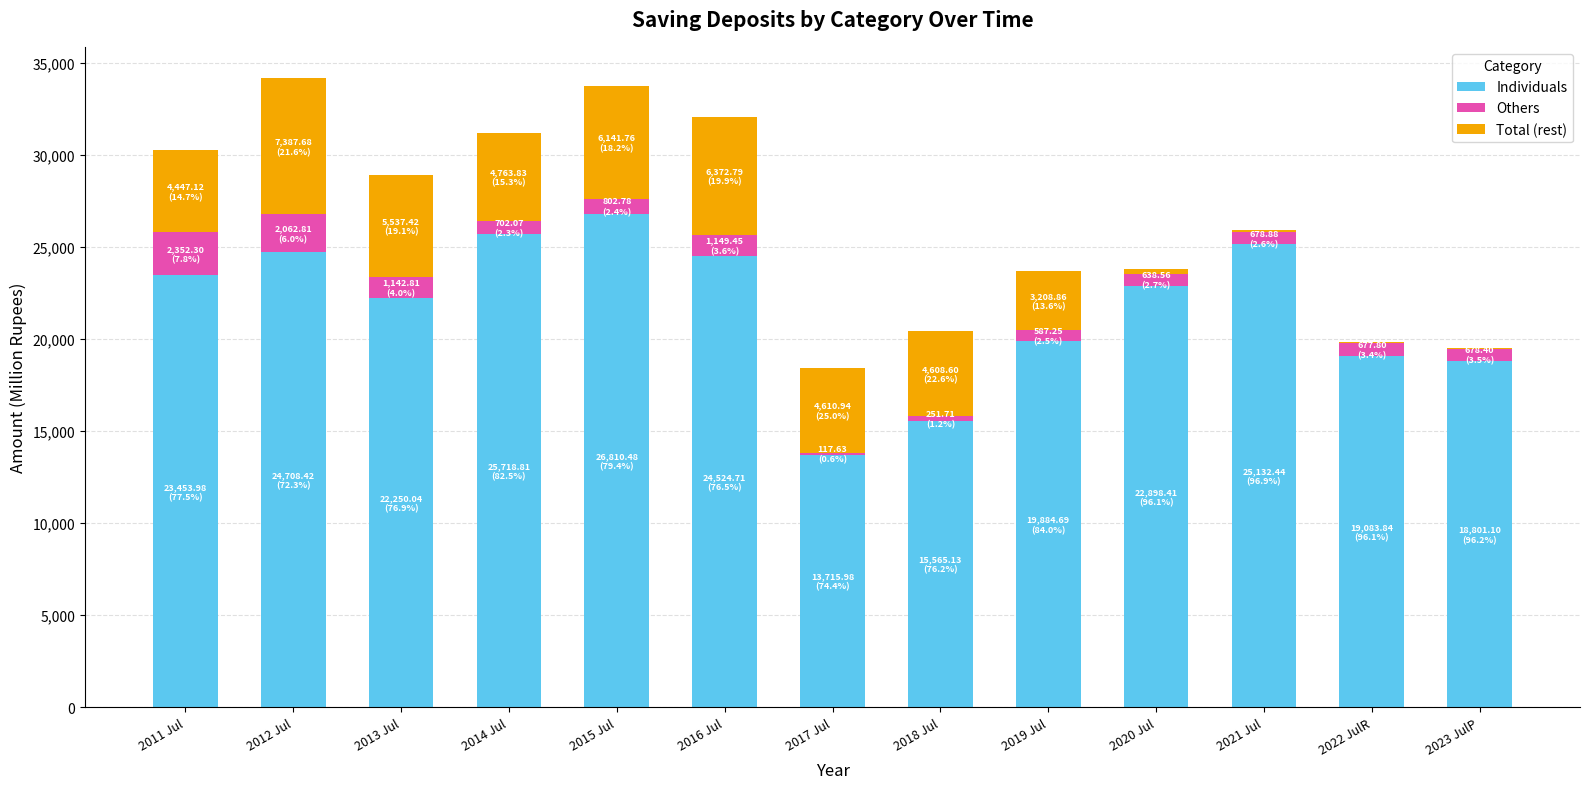

How many values in the Individuals series exceed 22898?

7